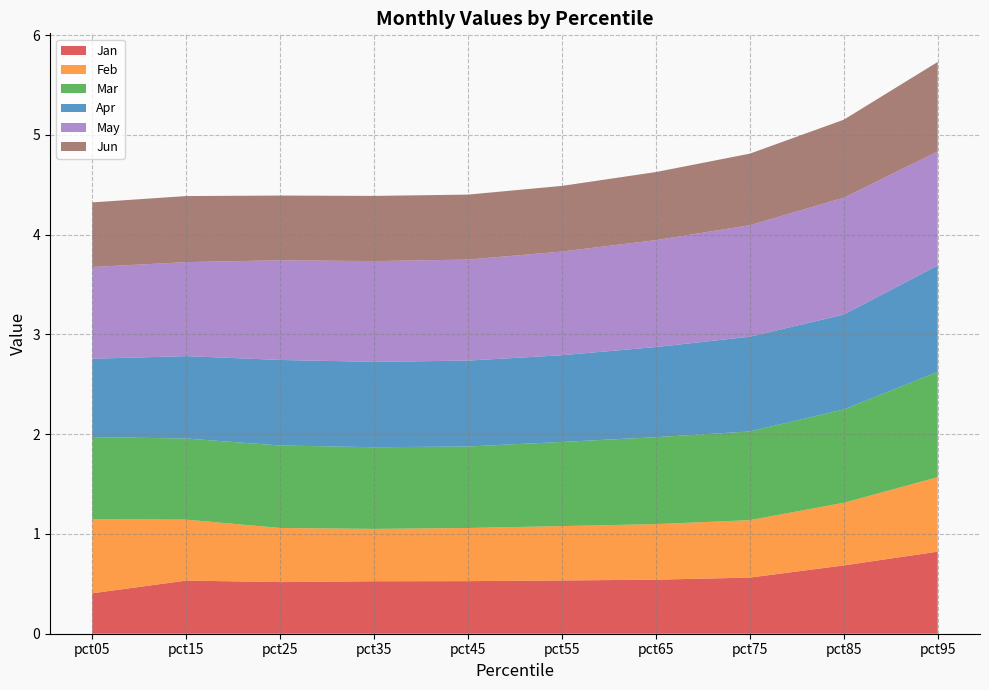

Reading left to right, extract all data points from this chart.

Jan: 0.4	0.5	0.5	0.5	0.5	0.5	0.5	0.6	0.7	0.8
Feb: 0.7	0.6	0.5	0.5	0.5	0.5	0.6	0.6	0.6	0.7
Mar: 0.8	0.8	0.8	0.8	0.8	0.8	0.9	0.9	0.9	1.1
Apr: 0.8	0.8	0.9	0.9	0.9	0.9	0.9	0.9	1.0	1.1
May: 0.9	0.9	1.0	1.0	1.0	1.0	1.1	1.1	1.2	1.1
Jun: 0.6	0.7	0.6	0.7	0.7	0.7	0.7	0.7	0.8	0.9